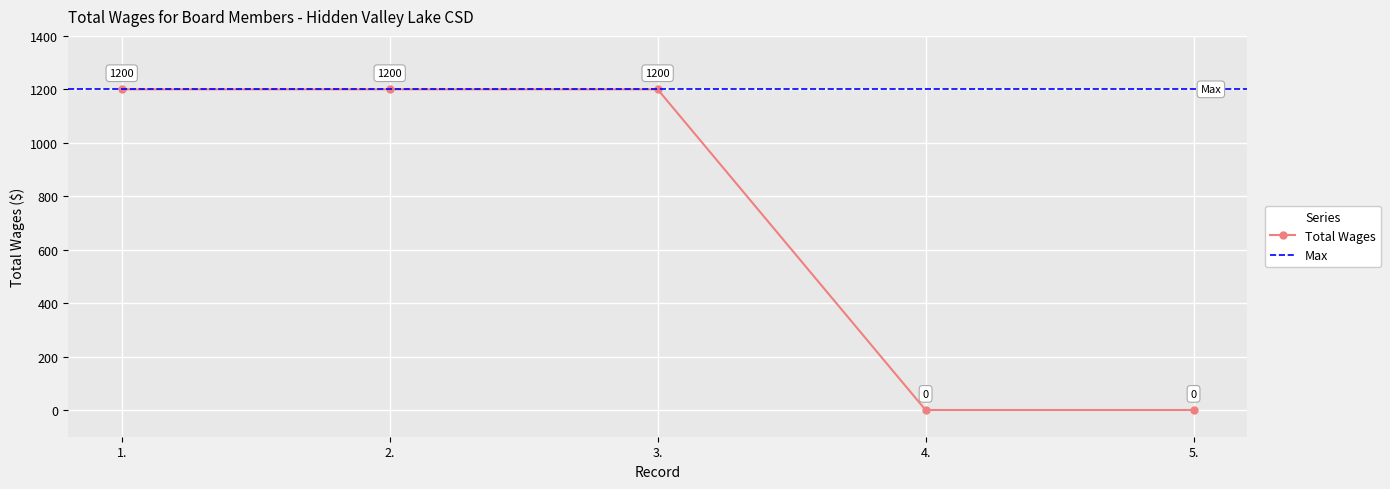

Reading right to left, what are all the values shown in this chart?

0	0	1200	1200	1200